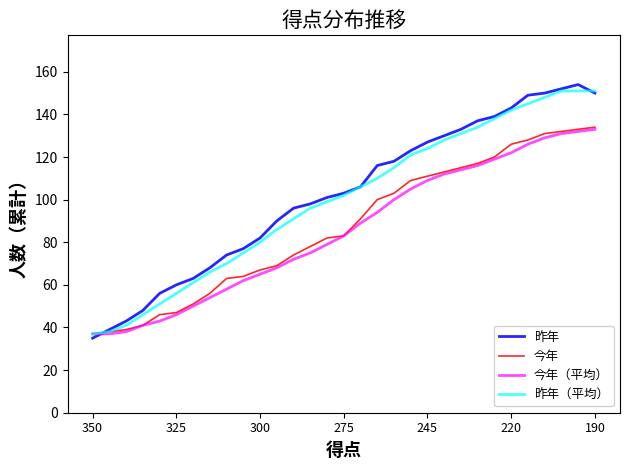

Which series has the widest spread of values?

昨年